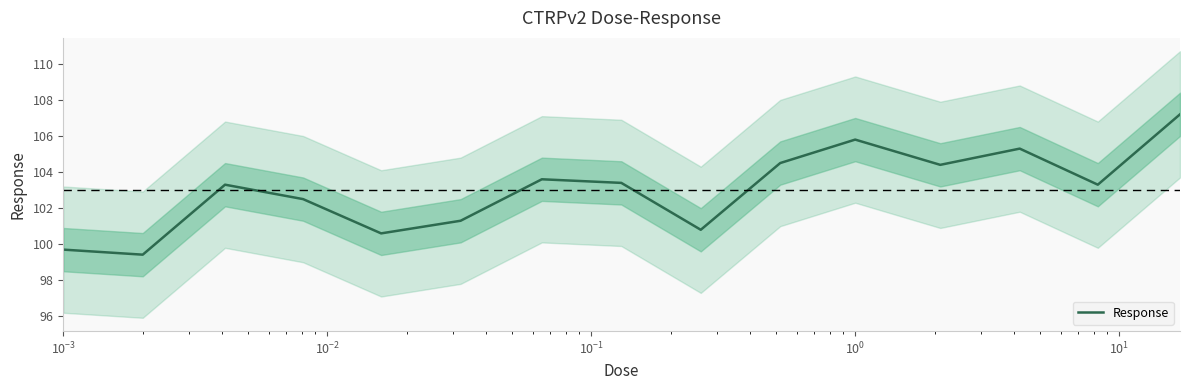

What is the ratio of the value at 10 to the value at $\mathdefault{10^{1}}$?

1.0